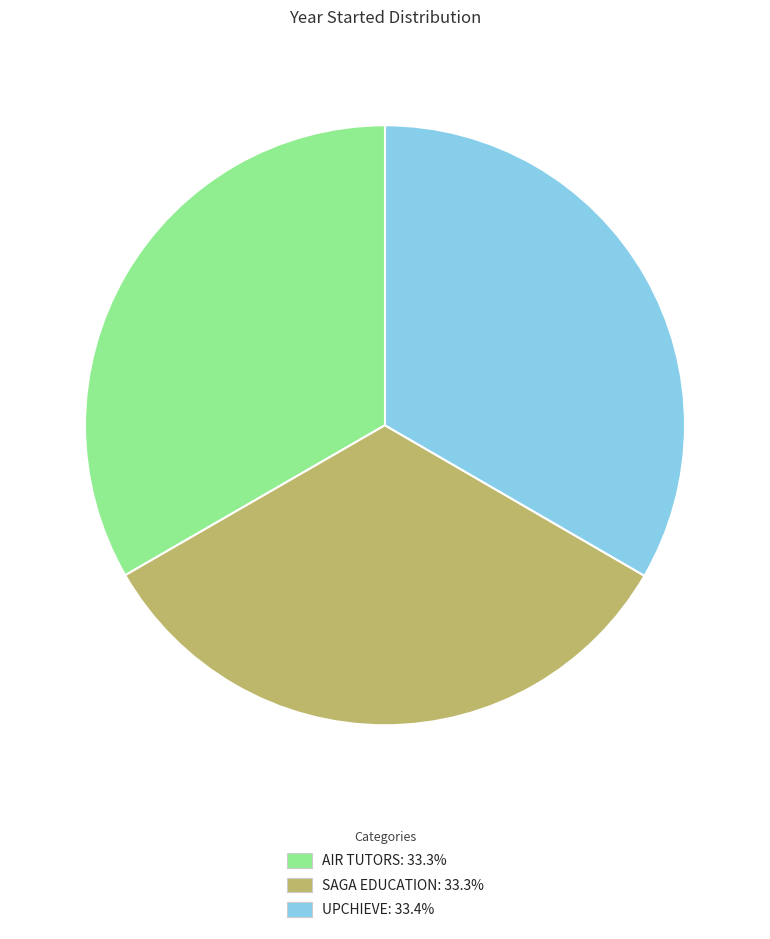

How many segments does this pie chart have?

3